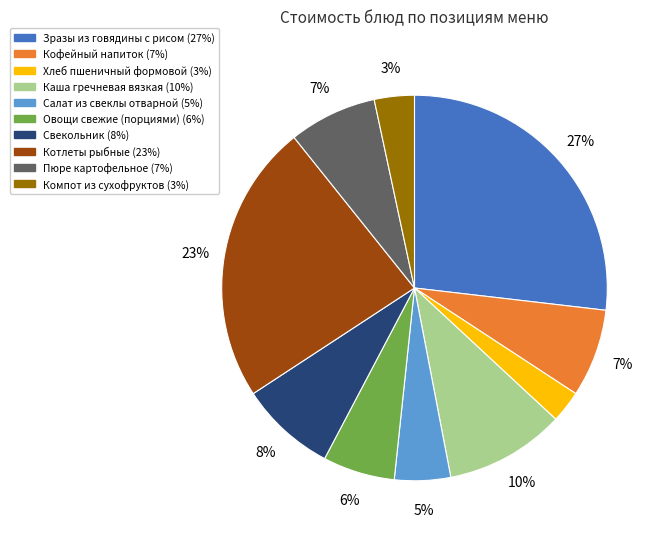

To the nearest percent, what is the average slice percentage?

10%